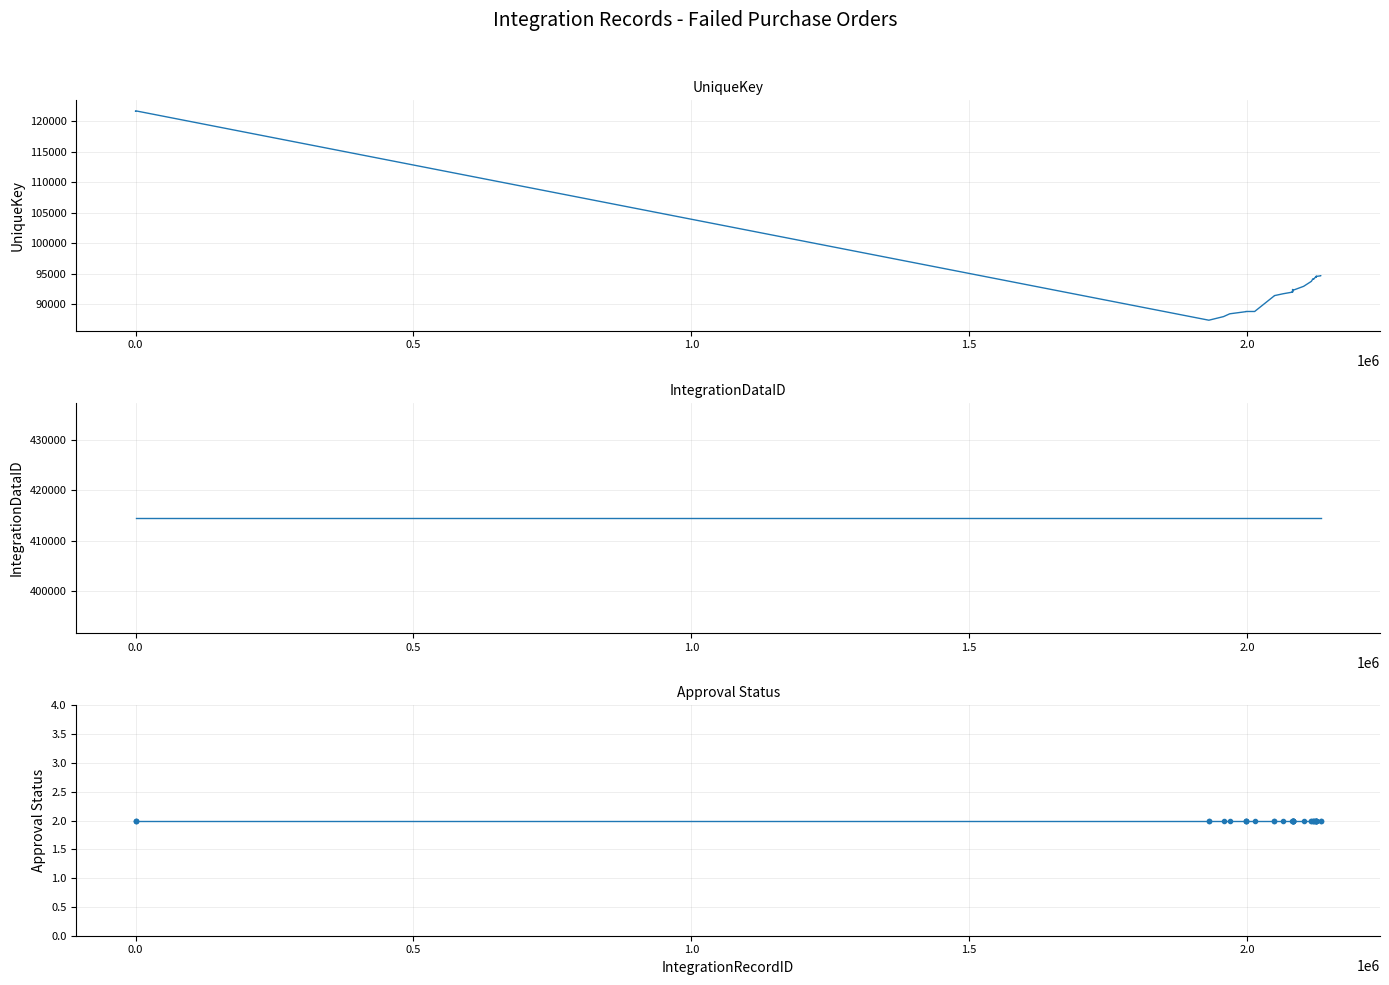

True or false: IntegrationDataID and Approval Status cross at least once.

False